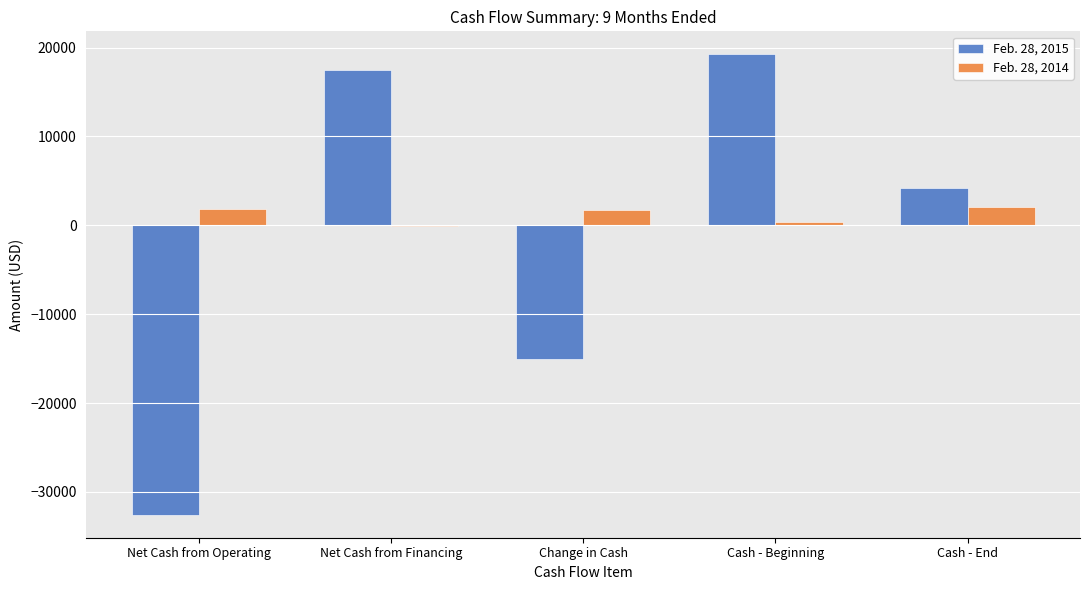

What is the sum of all Feb. 28, 2014 values?

5878